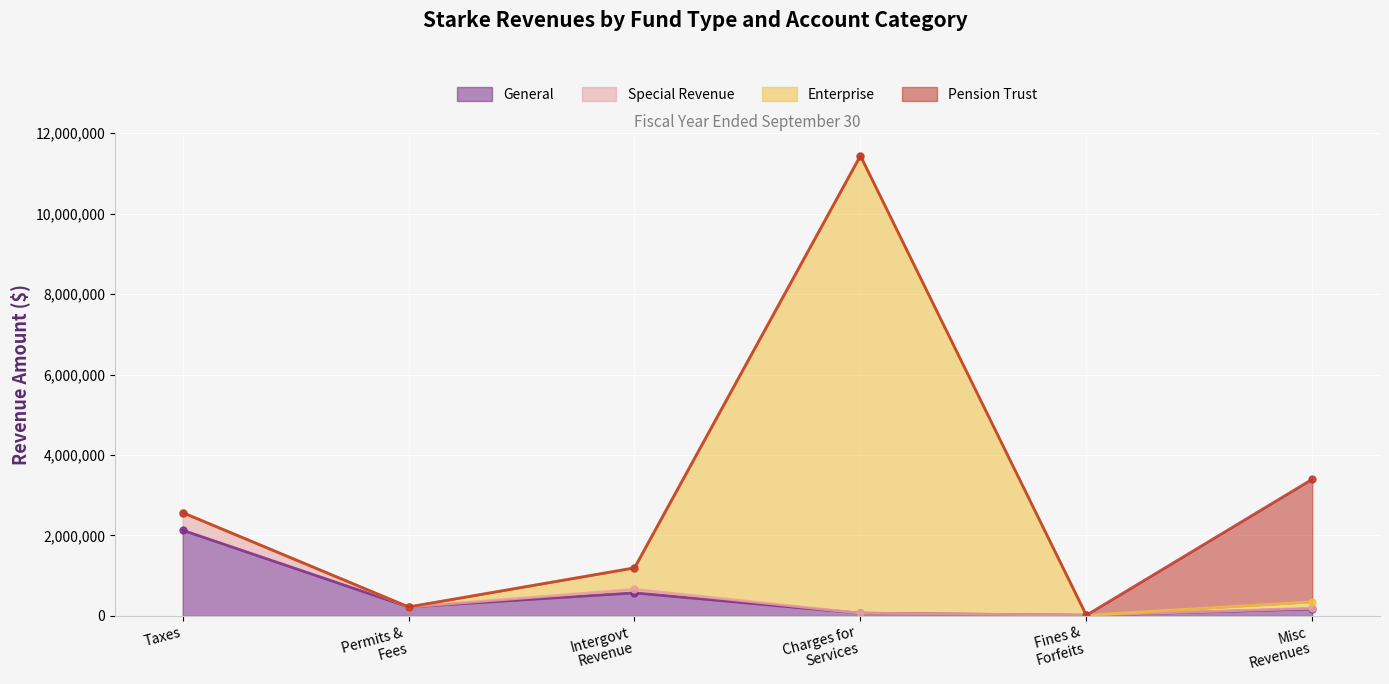

True or false: Special Revenue has more than 1 interior local peaks.

False